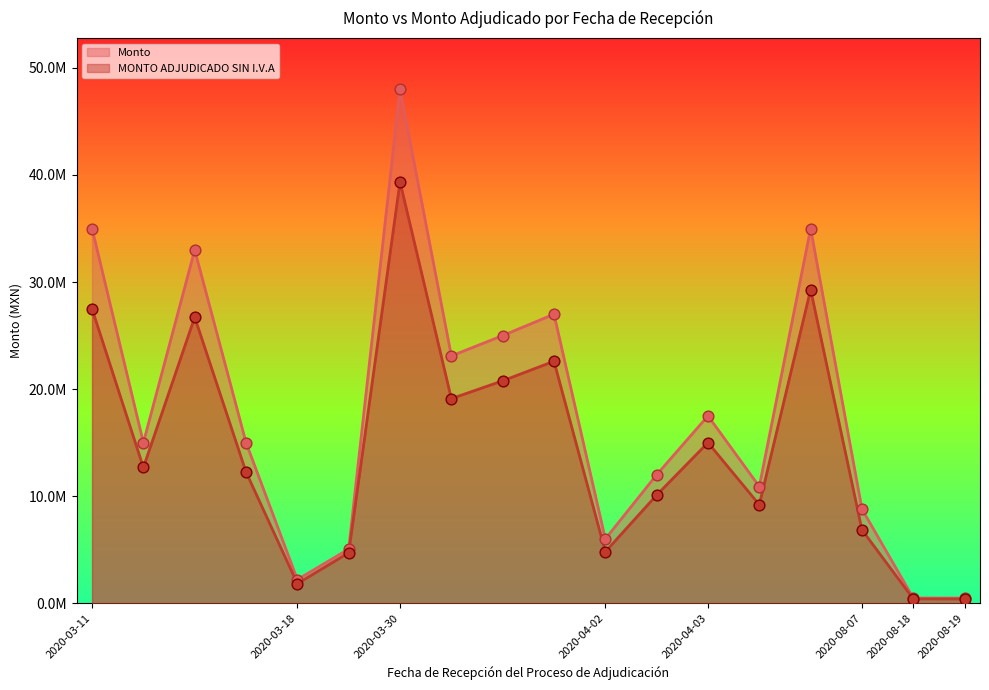

What are all the series names shown in the legend?

Monto, MONTO ADJUDICADO SIN I.V.A